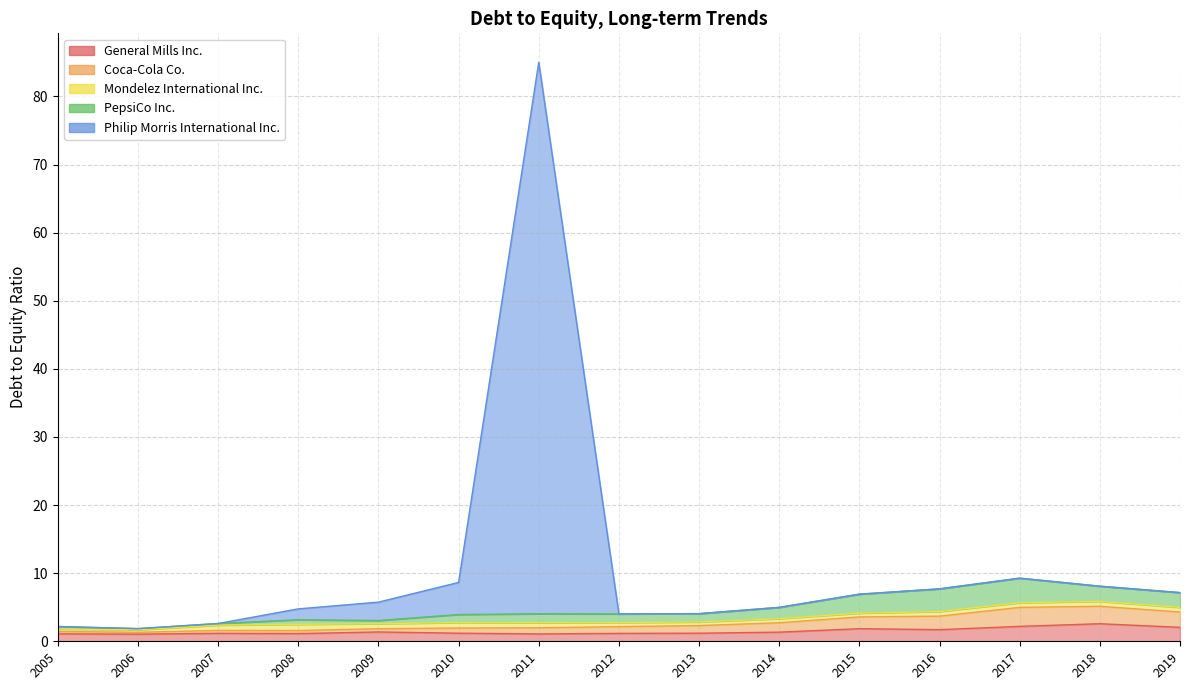

At 2009, list the series in order from largest to smallest.

Philip Morris International Inc., General Mills Inc., Mondelez International Inc., Coca-Cola Co., PepsiCo Inc.